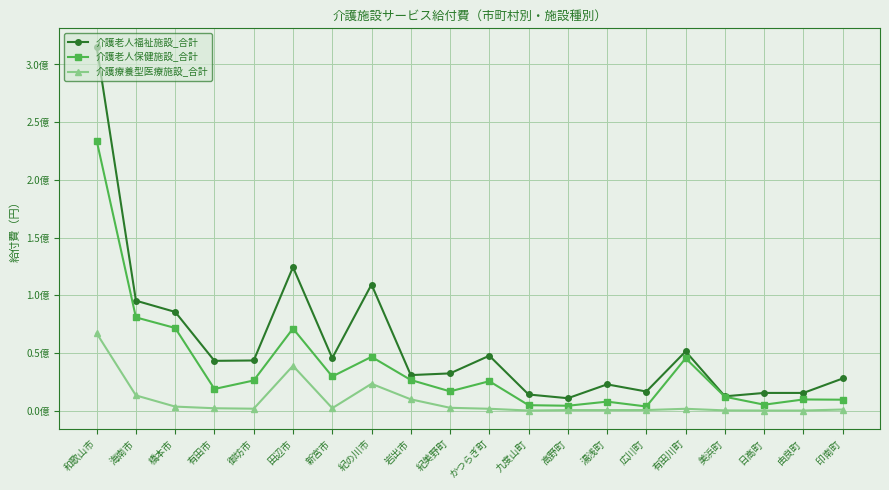

What are all the series names shown in the legend?

介護老人福祉施設_合計, 介護老人保健施設_合計, 介護療養型医療施設_合計